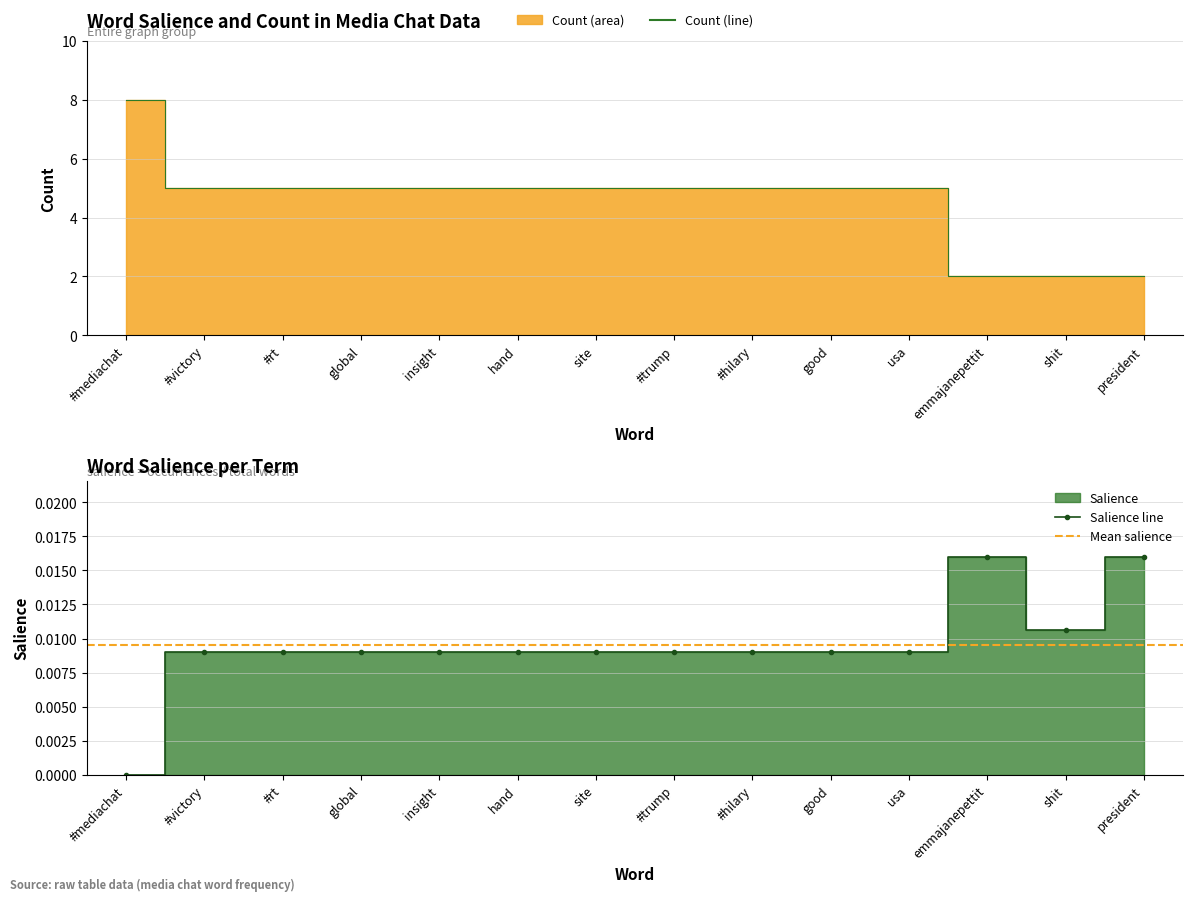

How many data points does each series have?

14